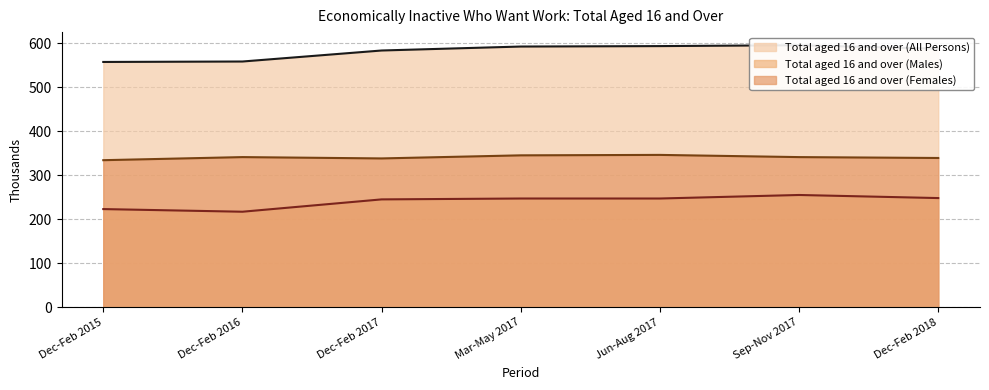

At which label does Total aged 16 and over (All Persons) reach its minimum?

Dec-Feb 2015